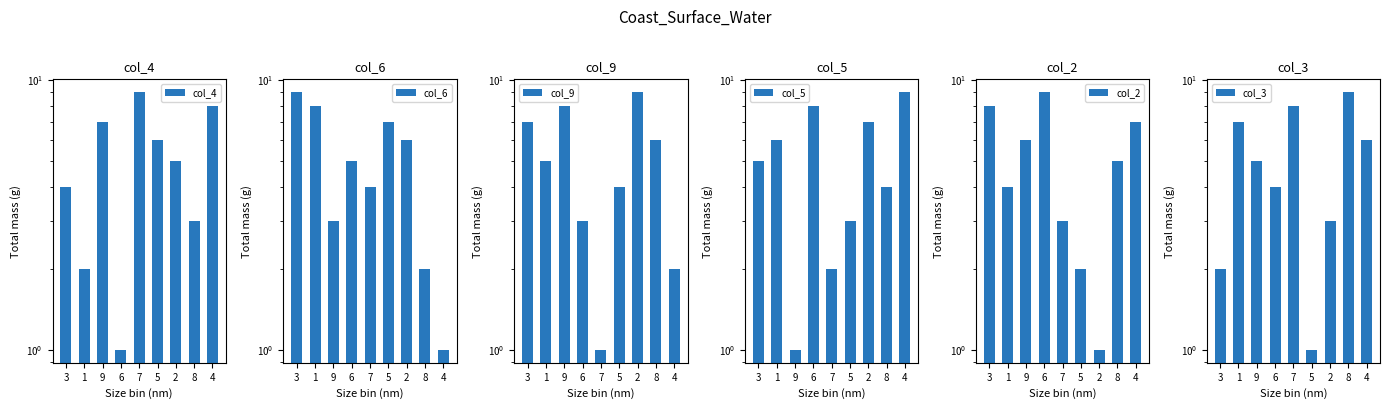

What is the maximum value for col_2?

9